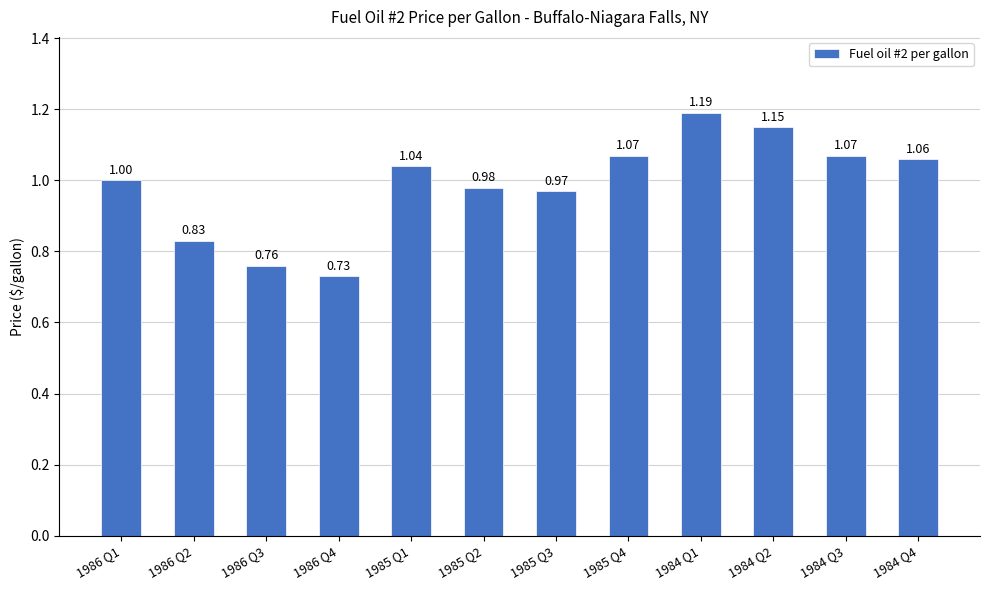

How many data points are less than 1?

5